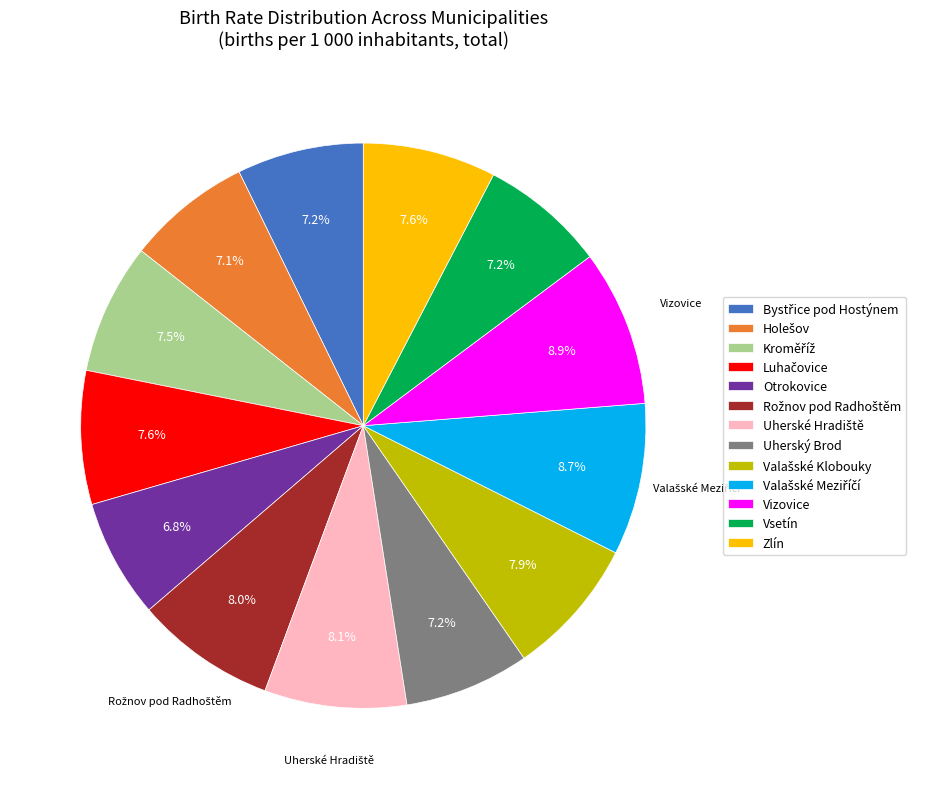

Does Otrokovice represent more than half of the total?

No